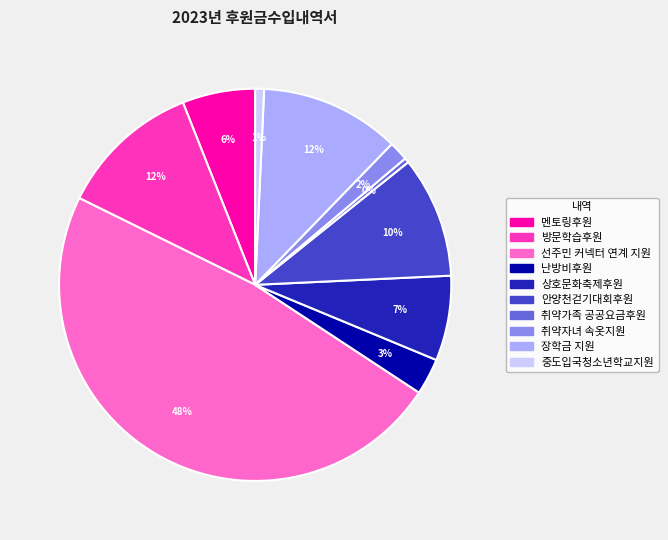

To the nearest percent, what portion does 취약자녀 속옷지원 represent?

2%